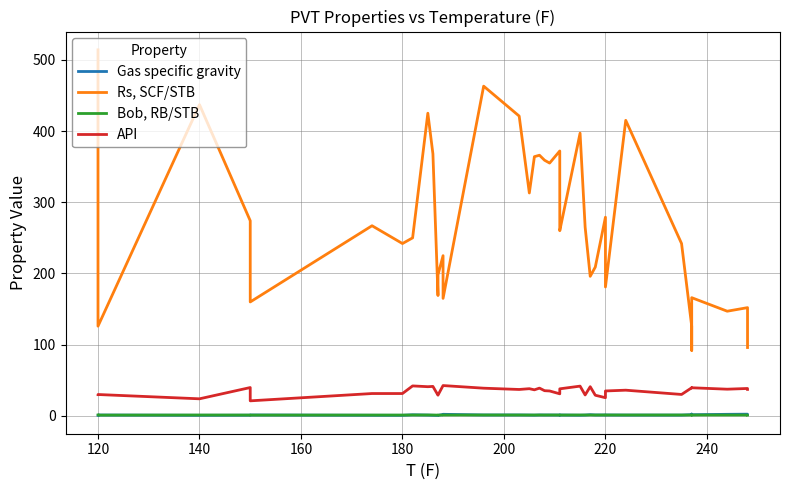

True or false: API and Gas specific gravity cross at least once.

False